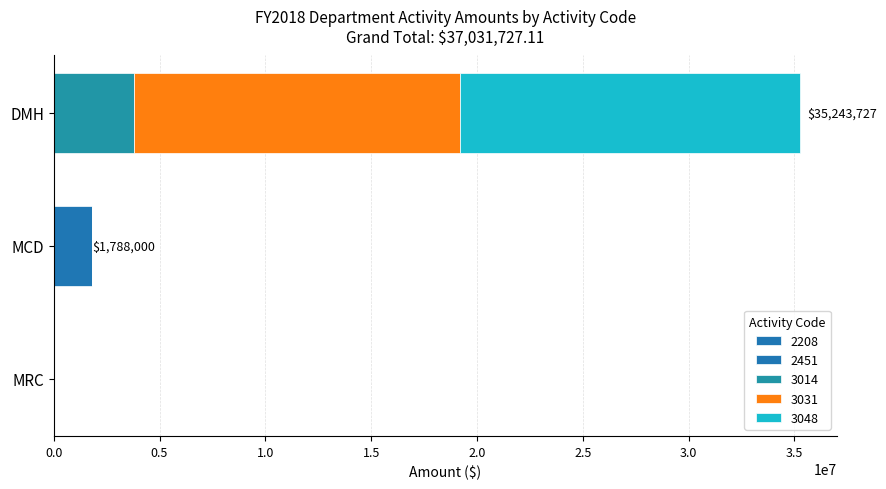

Count the number of data series in this chart.

4